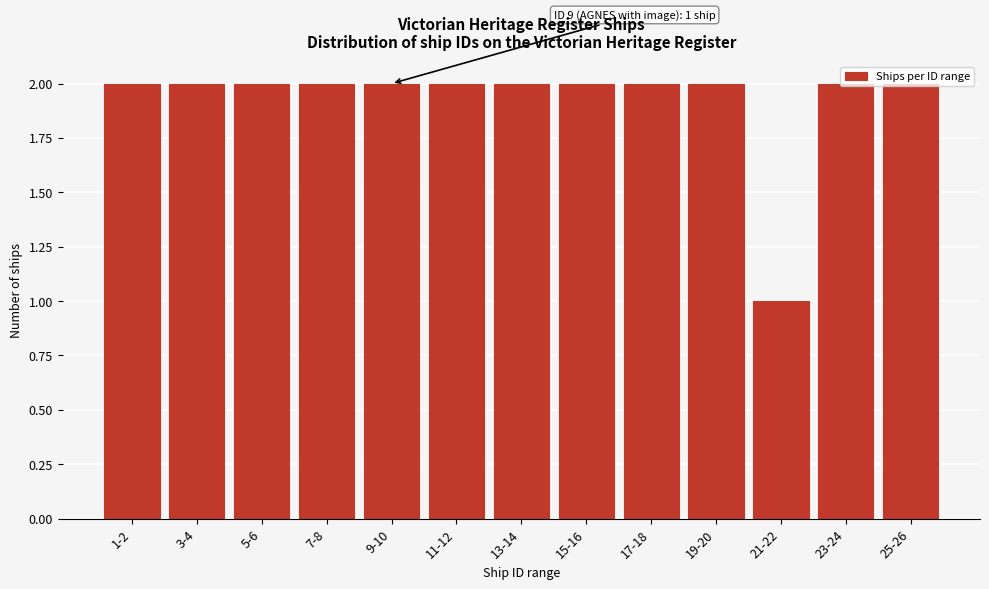

The value at 21-22 is 1. True or false?

True